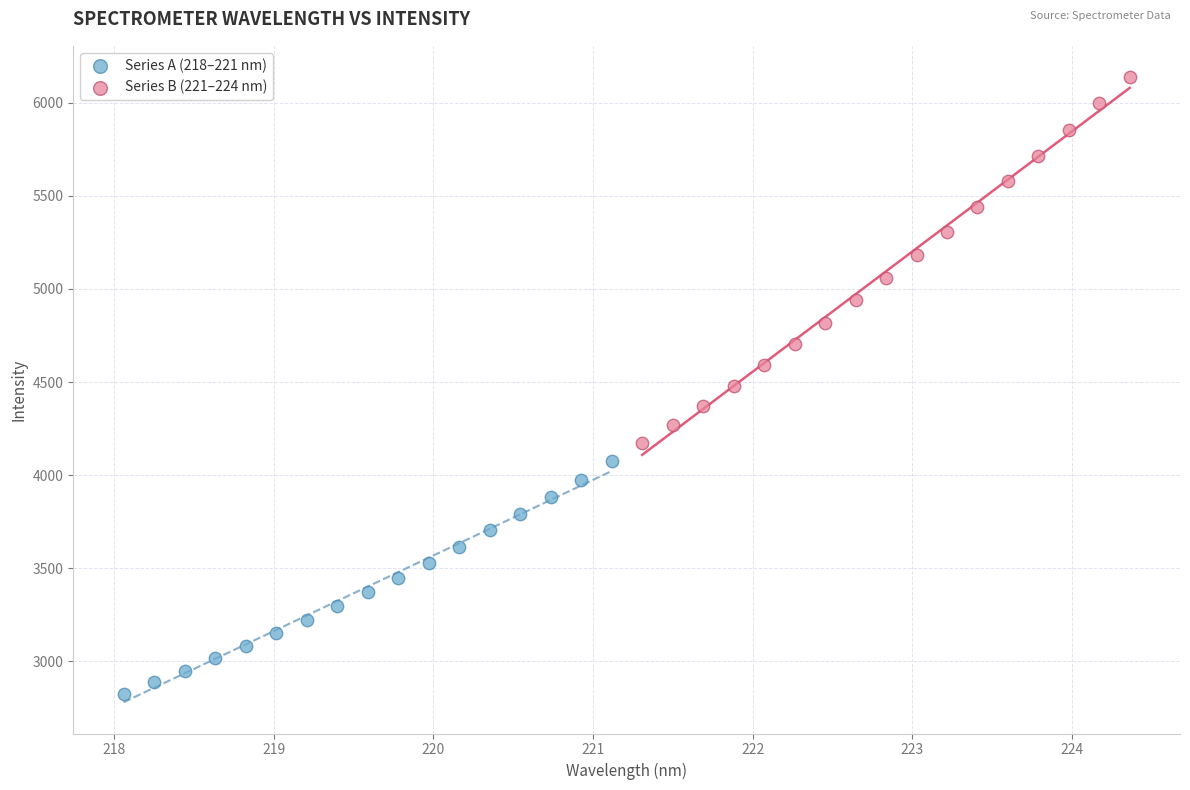

Which series contains the highest Y value?

Series B (221–224 nm)